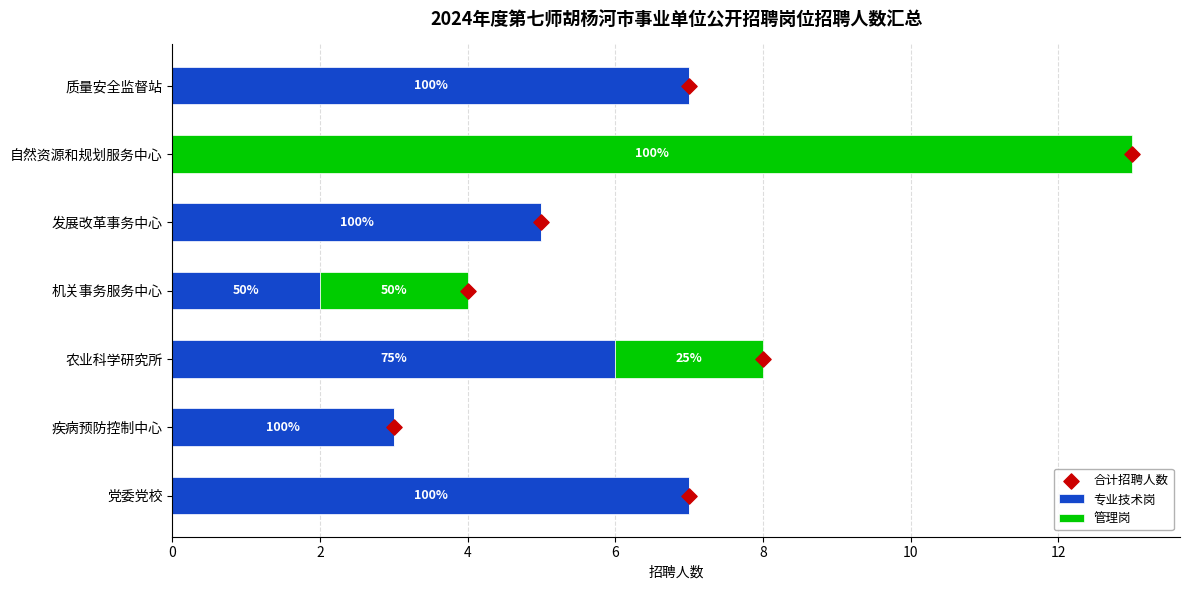

Which series contains the lowest Y value?

专业技术岗